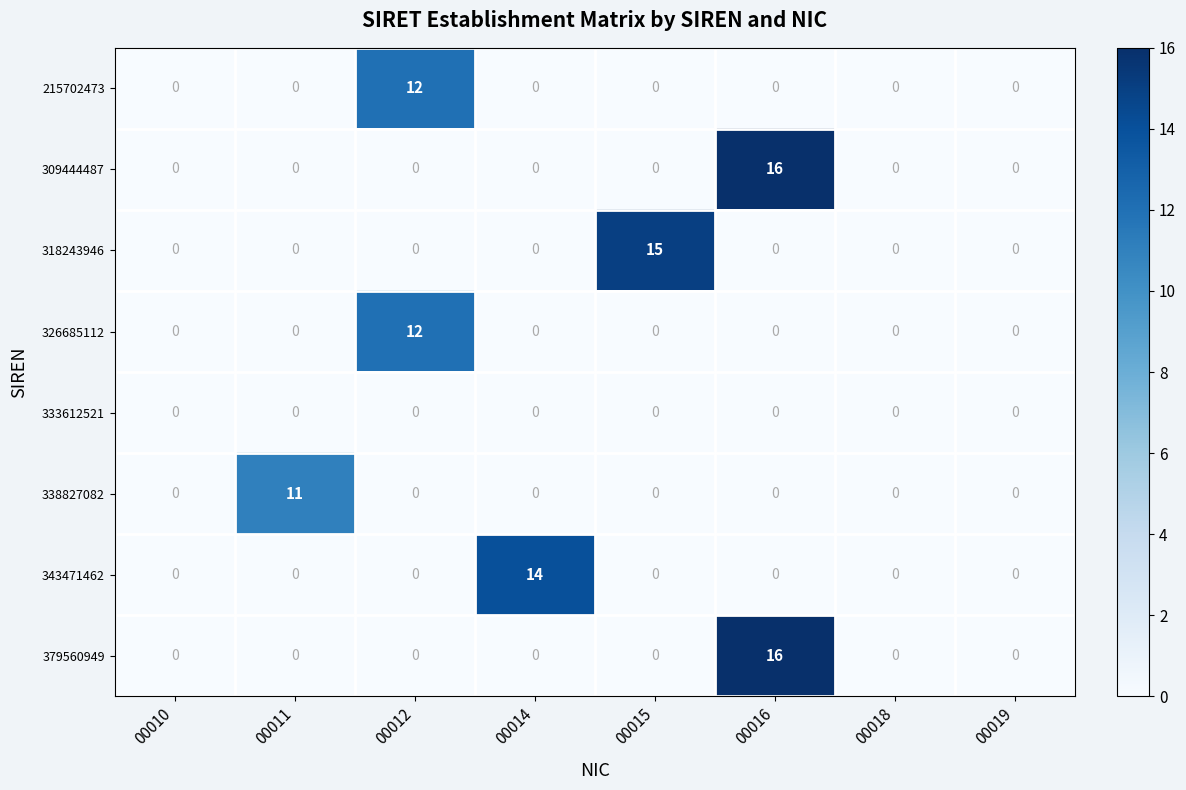

What is the total value across all series at 00014?

14